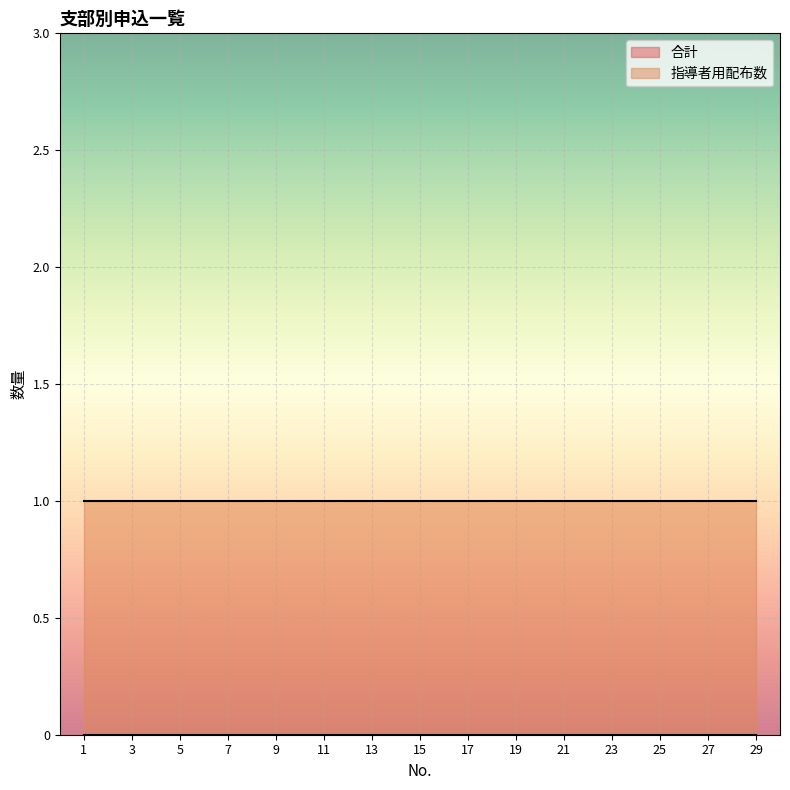

Rank the series by their average value, from highest to lowest.

指導者用配布数, 合計